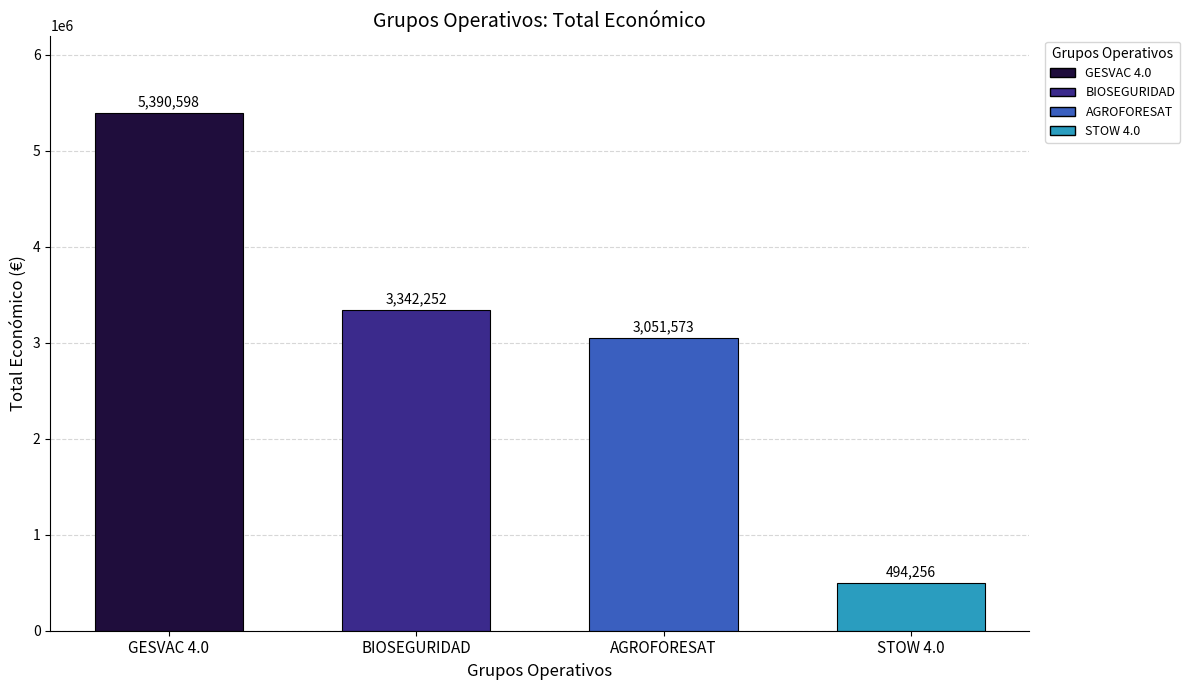

Is it true that the value at STOW 4.0 is 494256?

True